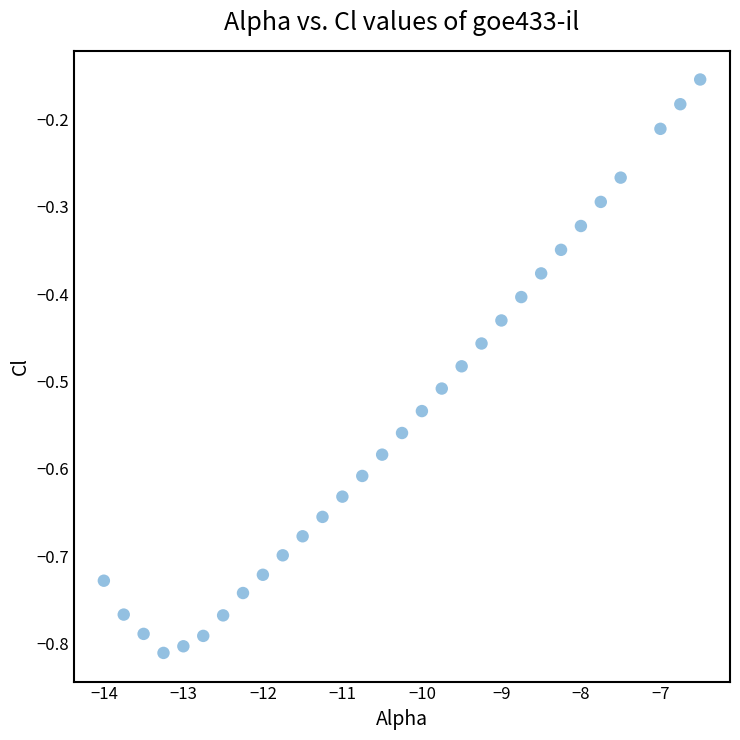

What is the range of X values (max minus min)?

7.5